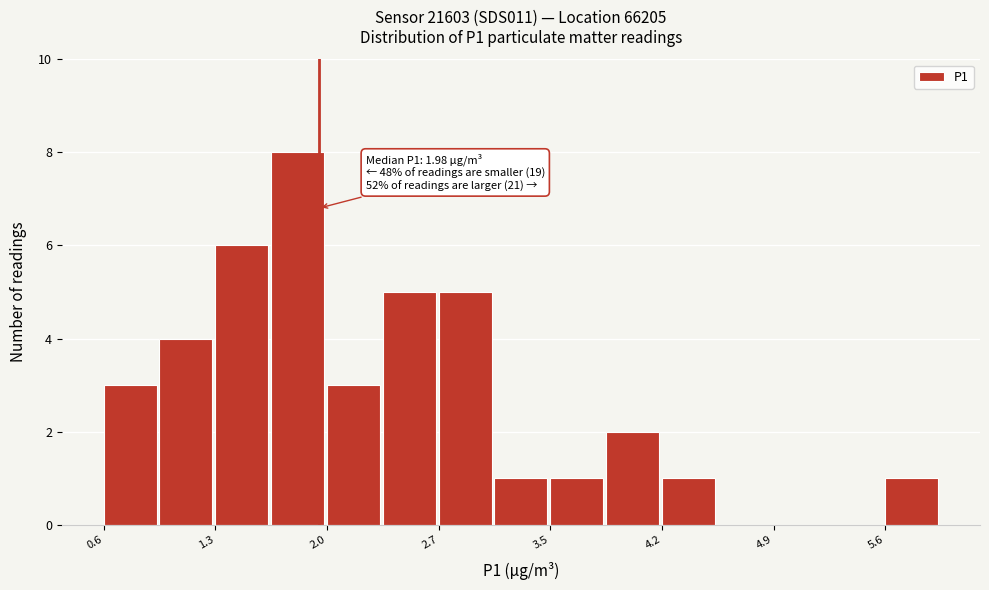

Read against the x-axis, roughly where is the centre of the tallest bar?

1.8